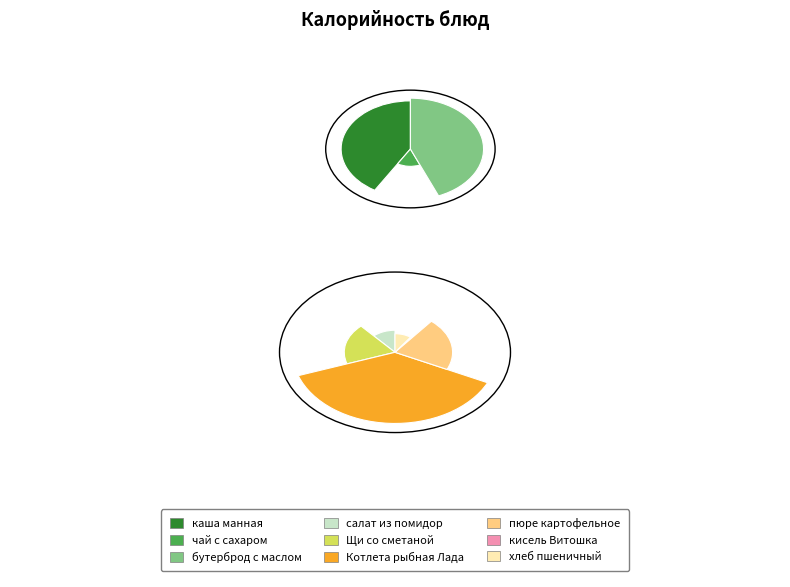

Rank the categories by value from highest to lowest.

Котлета рыбная Лада, пюре картофельное, бутерброд с маслом, Щи со сметаной, каша манная, салат из помидор, хлеб пшеничный, чай с сахаром, кисель Витошка